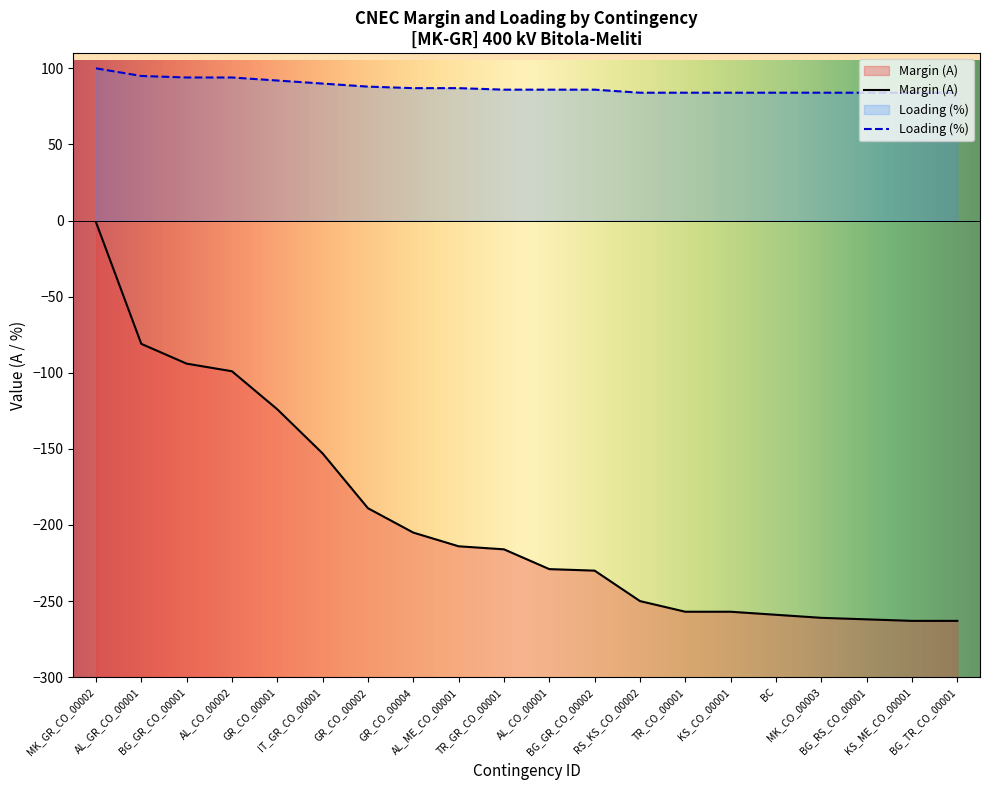

What is the difference between the highest and lowest values at BG_RS_CO_00001?

346